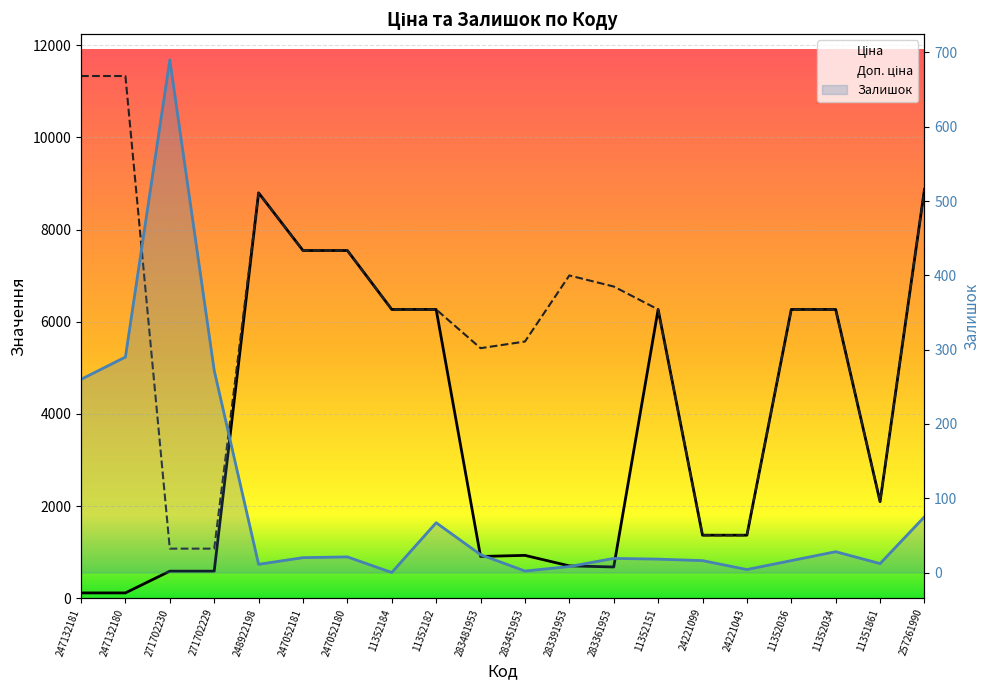

List the series in order of their overall mean, lowest first.

Залишок, Ціна, Доп. ціна